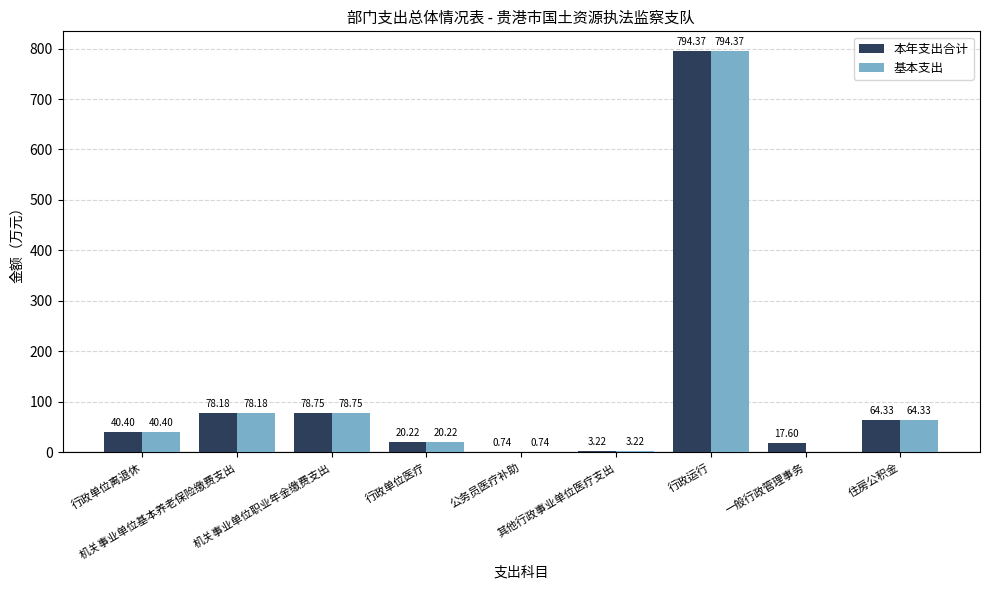

What is the sum of all 基本支出 values?

1080.2